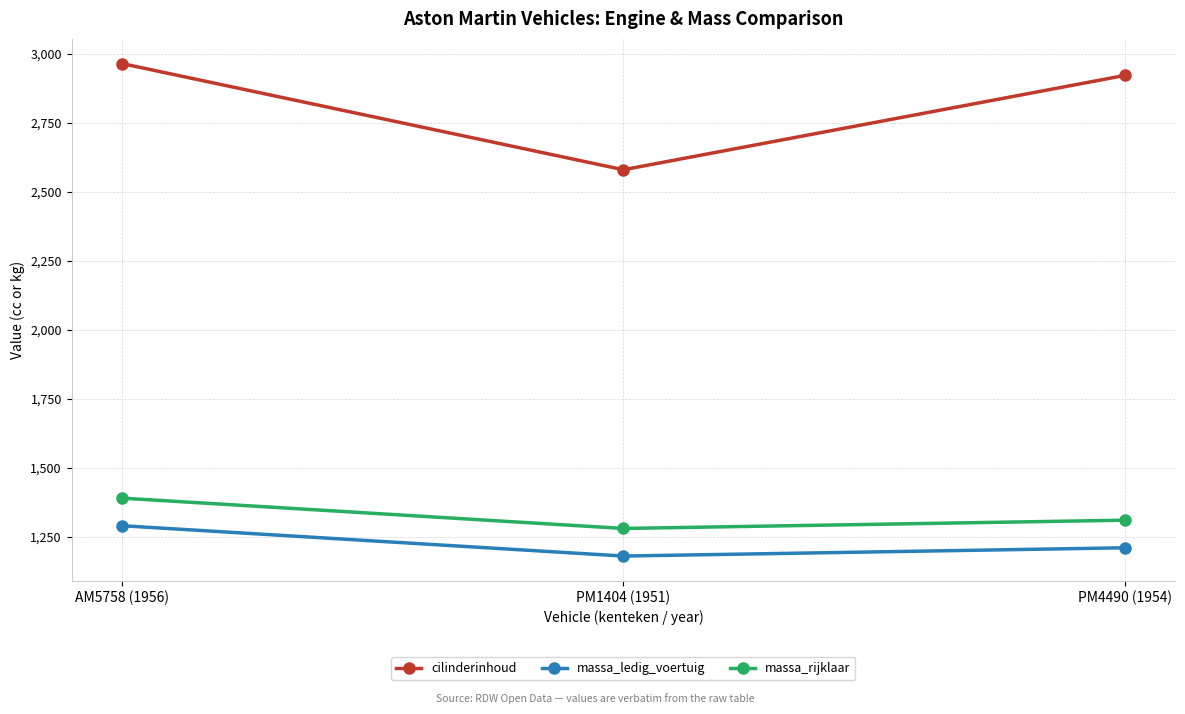

Does the chart have visible grid lines?

Yes